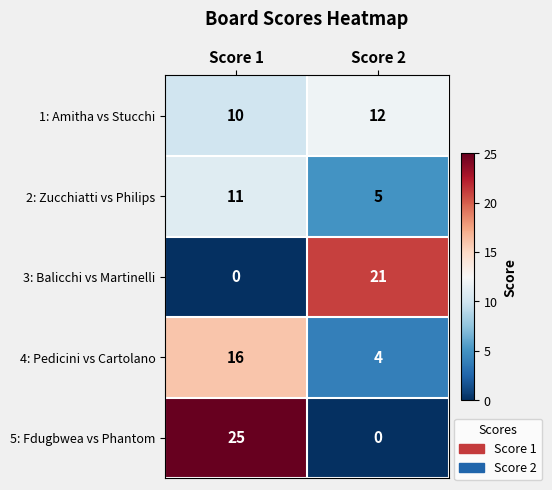

How many distinct data groups are displayed?

5